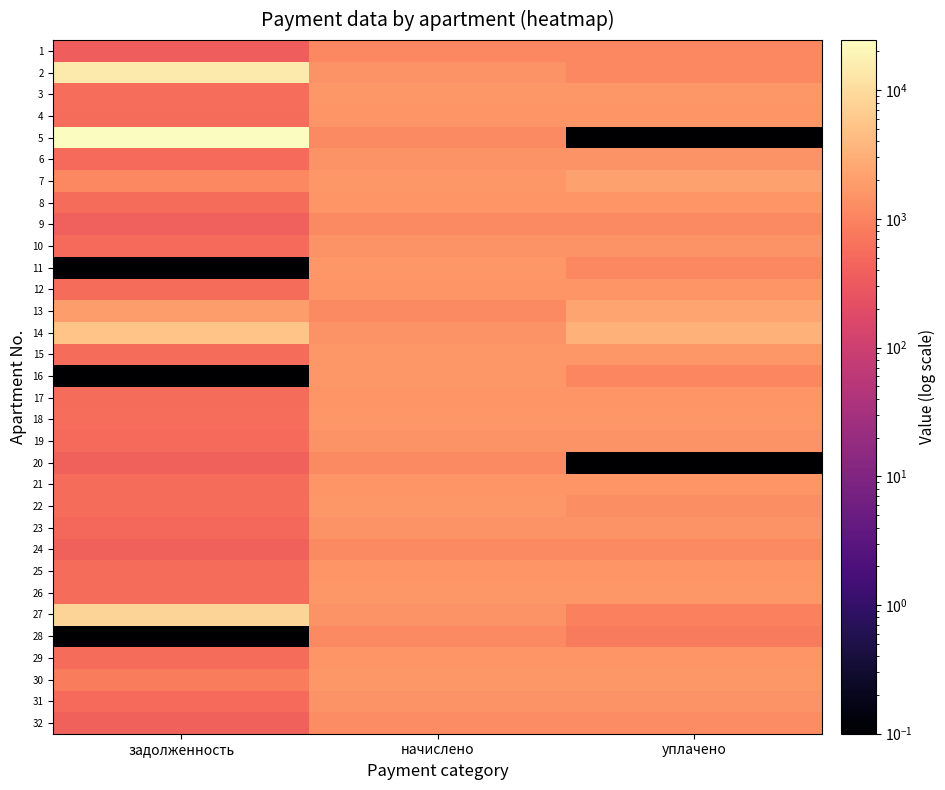

At how many categories does at least one series exceed 4083?

1